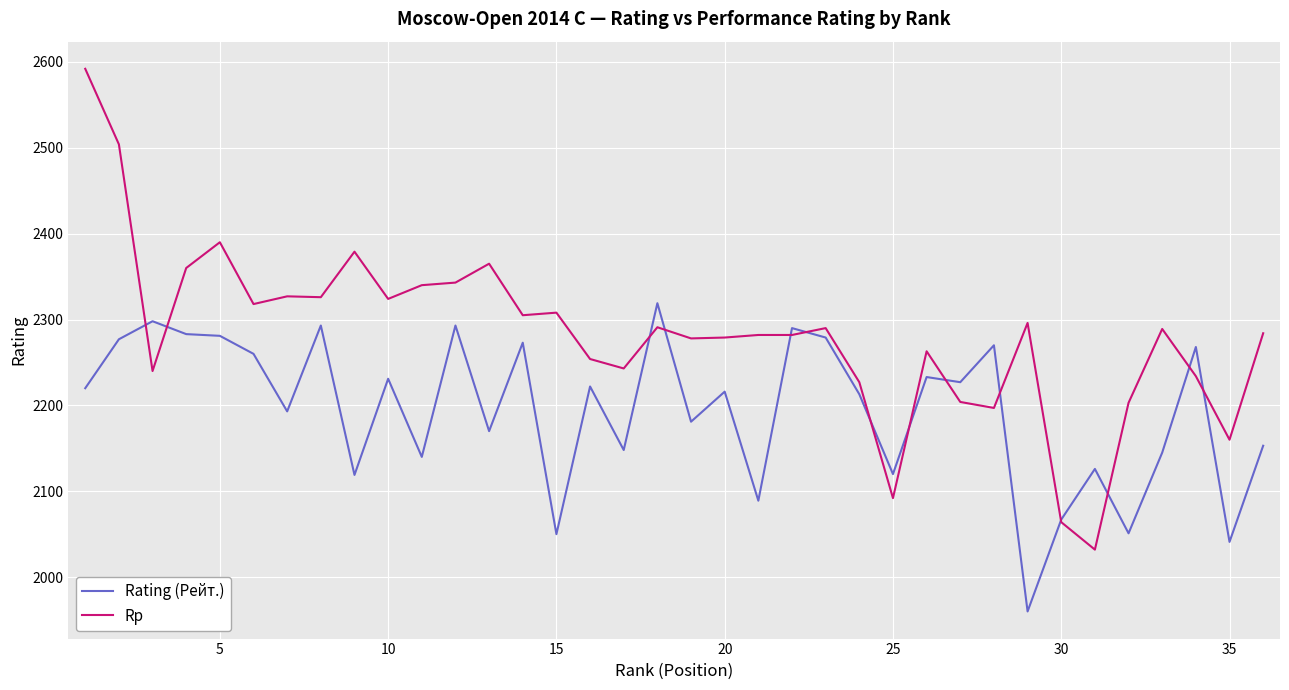

Which series has the largest total across all categories?

Rp